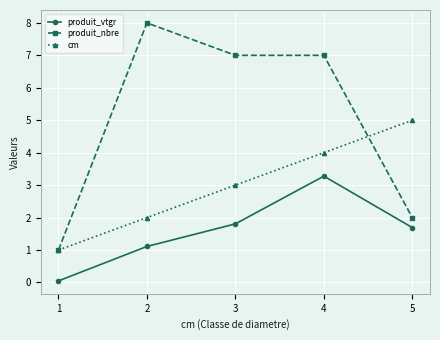

How many distinct data groups are displayed?

3